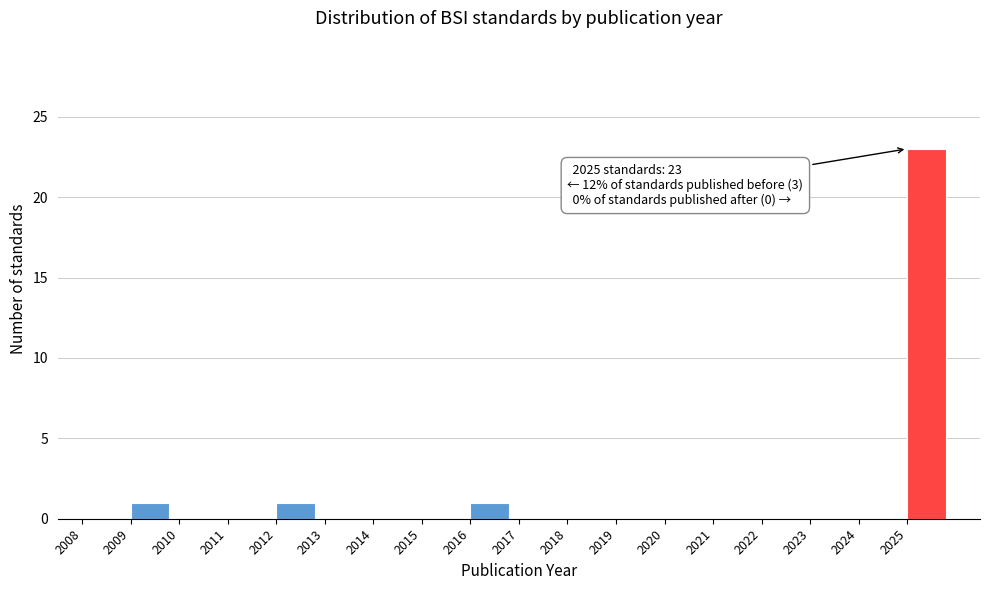

Which range on the x-axis has the tallest bar?

2025 to 2026